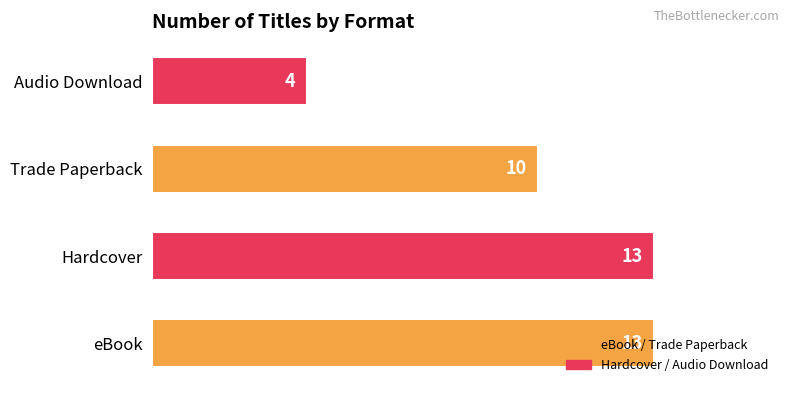

Is it true that the value at Trade Paperback is 6?

False